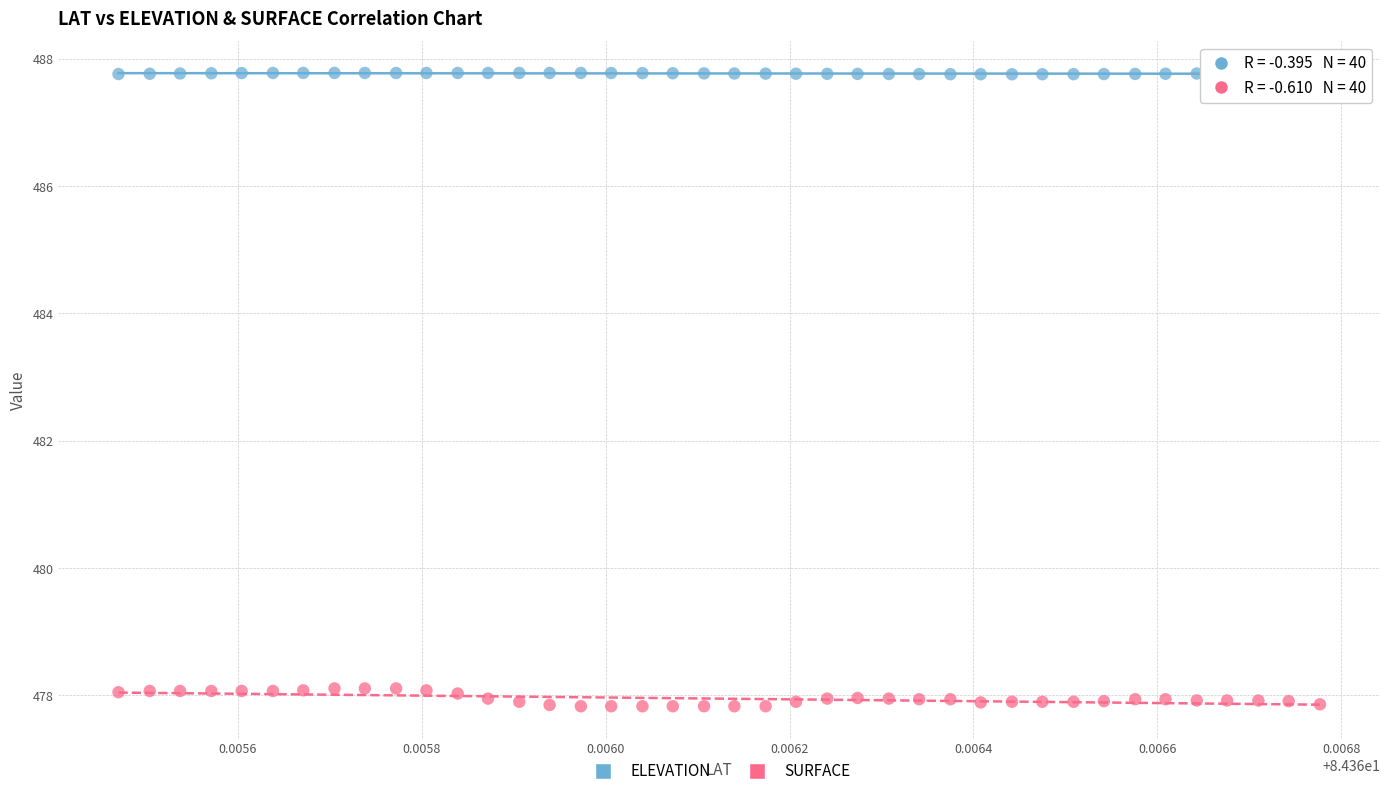

What are all the series names shown in the legend?

ELEVATION, SURFACE